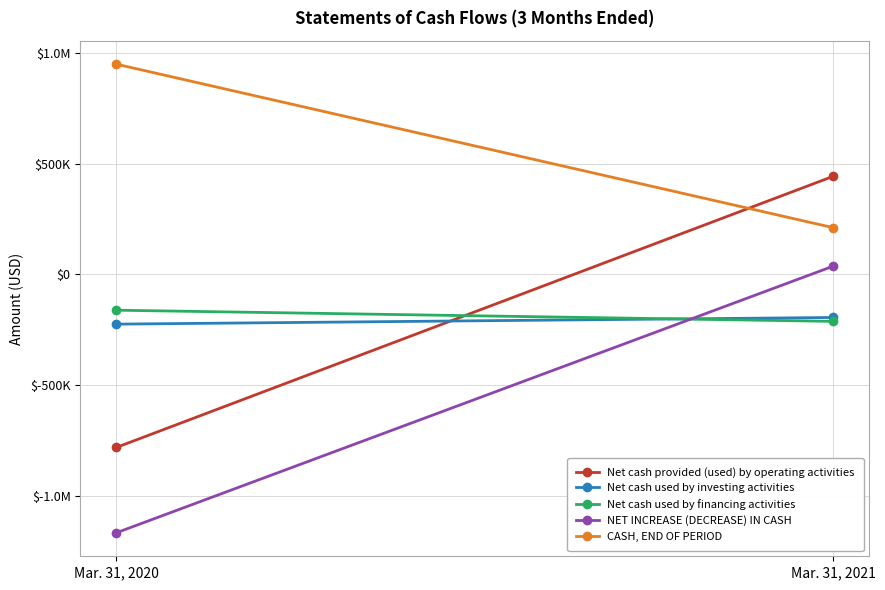

How many data points in Net cash provided (used) by operating activities are less than 443728?

1